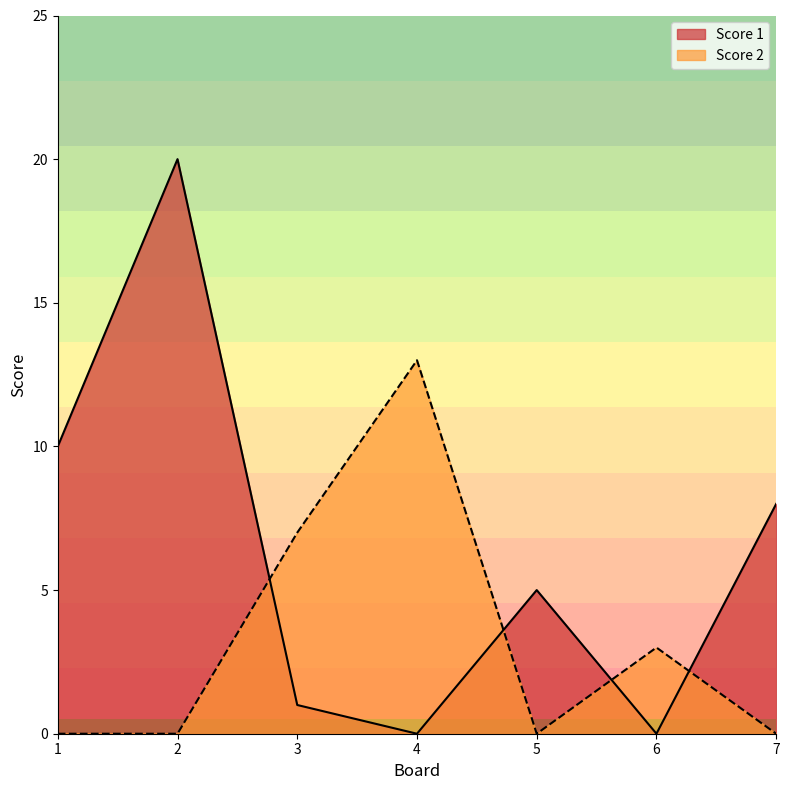

At which category does Score 1 reach its first local peak?

2